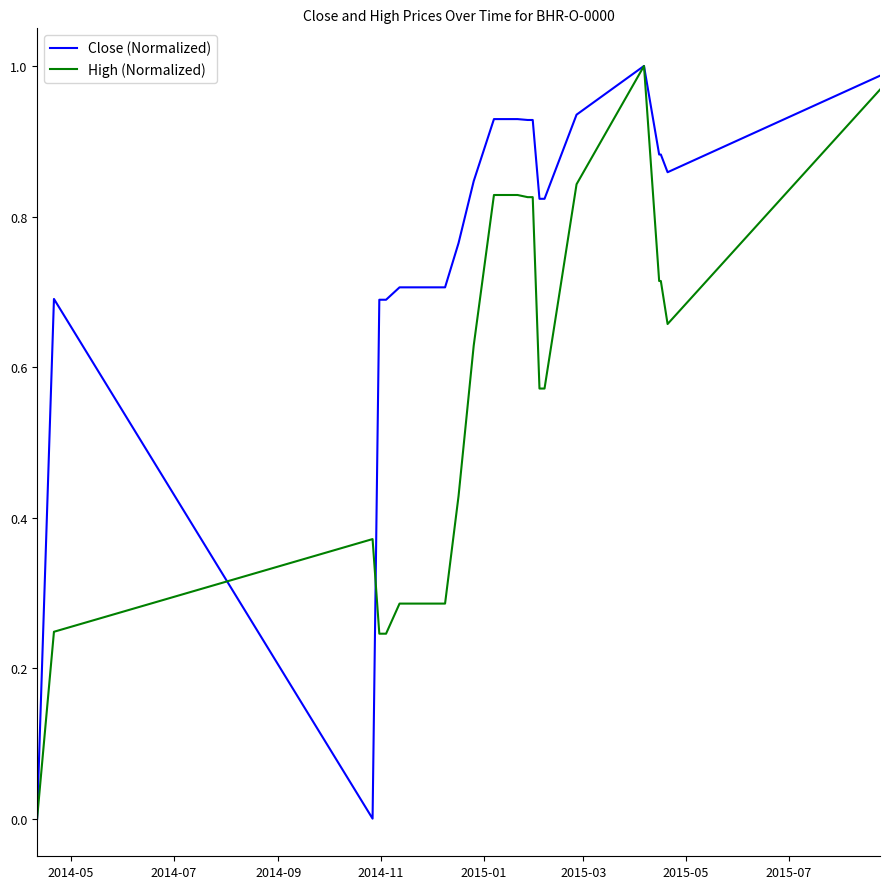

Which series has the largest total across all categories?

Close (Normalized)